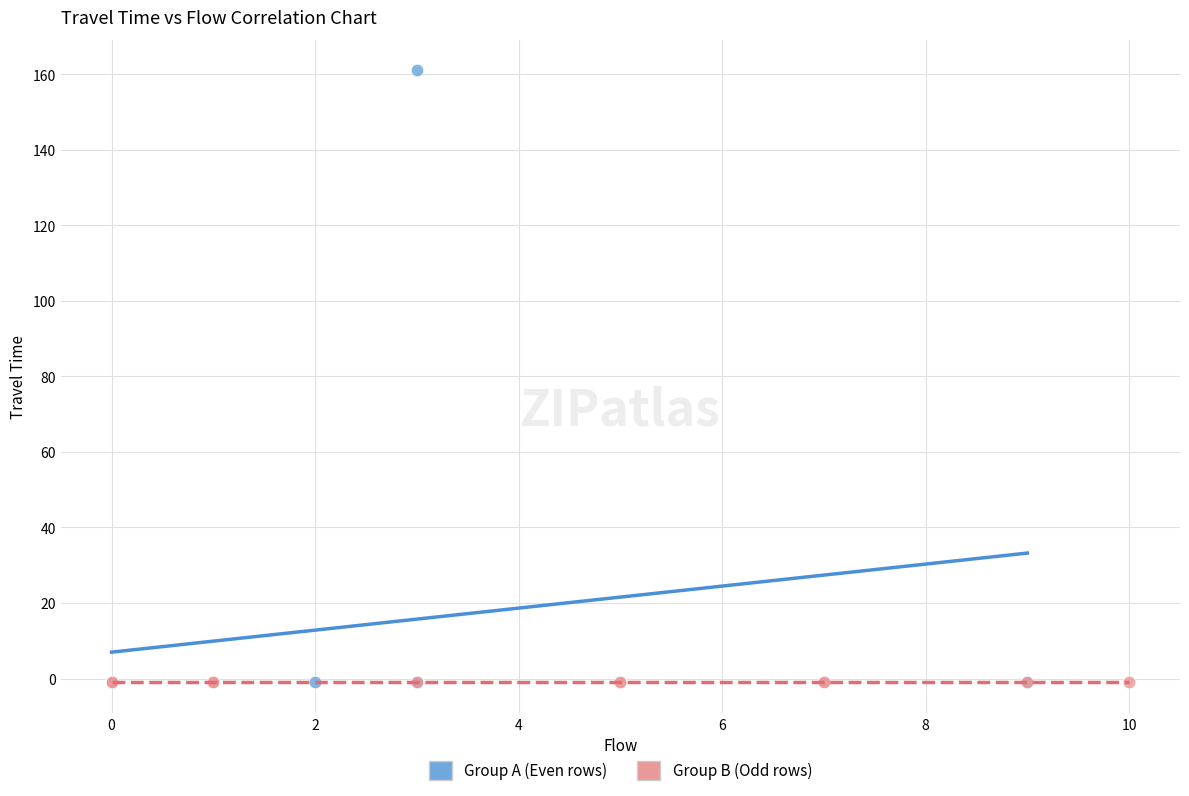

Which series contains the highest Y value?

Group A (Even rows)